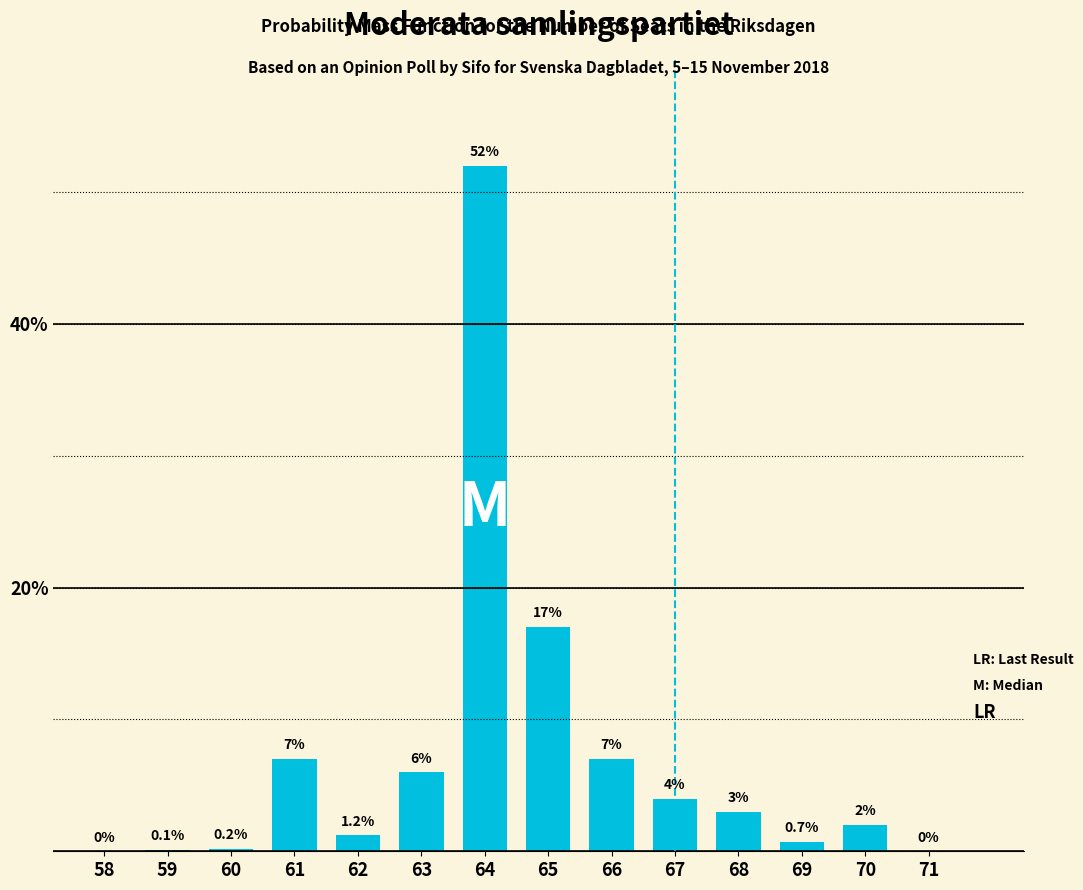

Reading right to left, extract all data points from this chart.

71=0.0	70=2.0	69=0.7	68=3.0	67=4.0	66=7.0	65=17.0	64=52.0	63=6.0	62=1.2	61=7.0	60=0.2	59=0.1	58=0.0